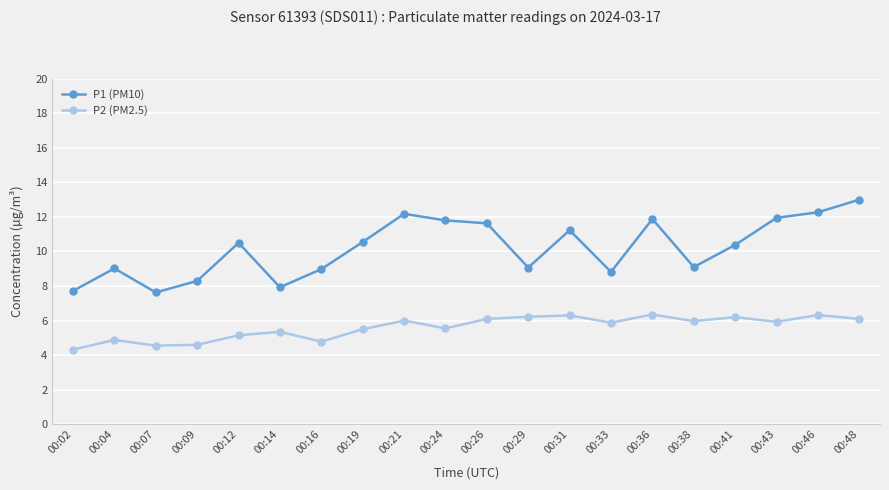

True or false: P2 (PM2.5) has more than 2 points higher than both neighbors.

True